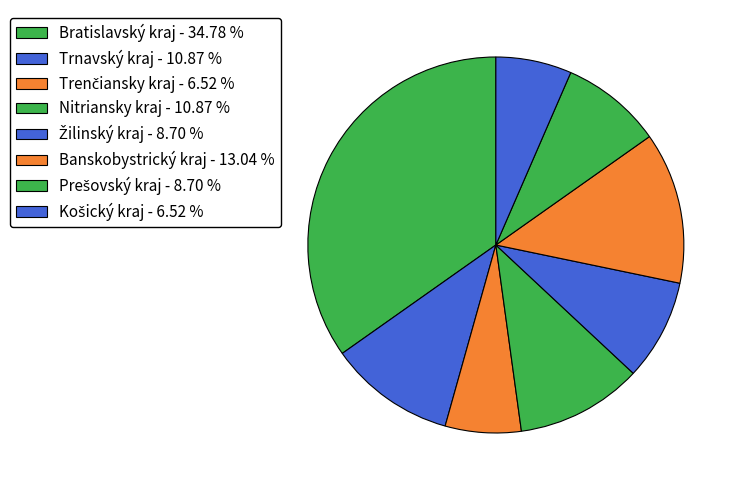

To the nearest percent, what is the combined percentage of Trnavský kraj and Prešovský kraj?

20%